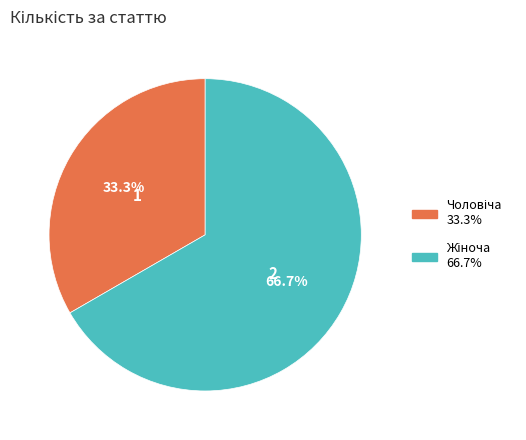

Is there a majority slice in this chart?

Yes